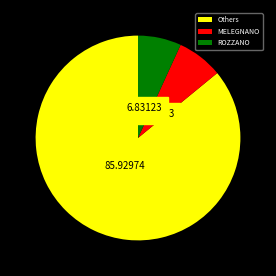

What is the ratio of the value at Others to the value at MELEGNANO?

11.9